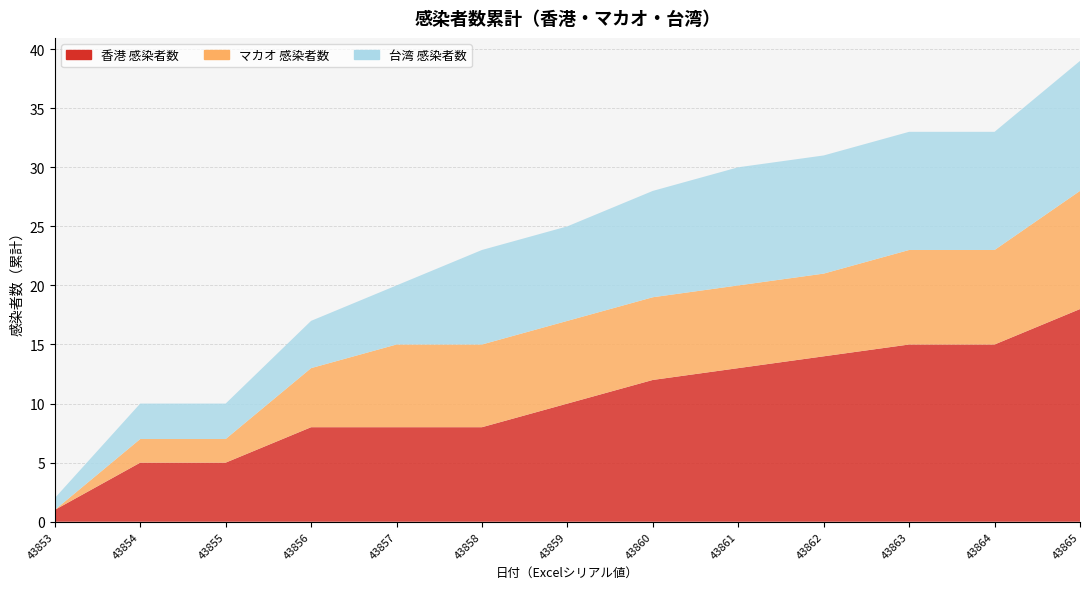

Reading left to right, list all the values displayed in this chart.

香港 感染者数: 1	5	5	8	8	8	10	12	13	14	15	15	18
マカオ 感染者数: 0	2	2	5	7	7	7	7	7	7	8	8	10
台湾 感染者数: 1	3	3	4	5	8	8	9	10	10	10	10	11